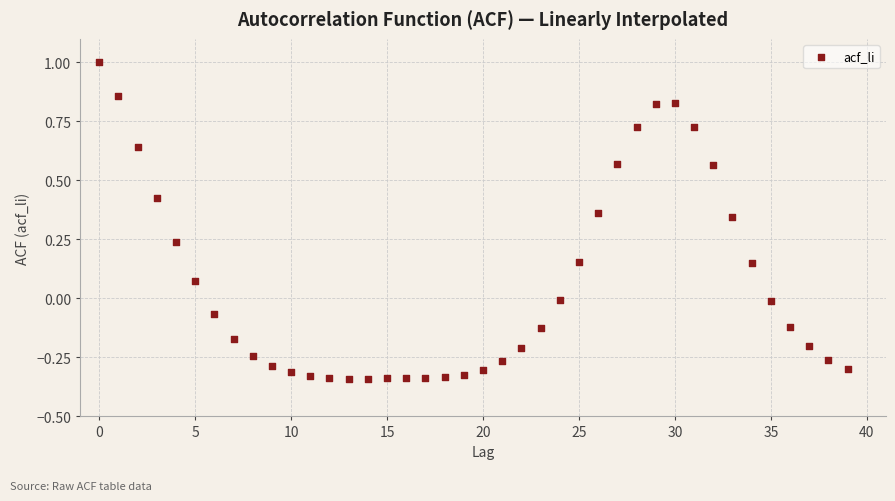

Count the number of points in this scatter plot.

40